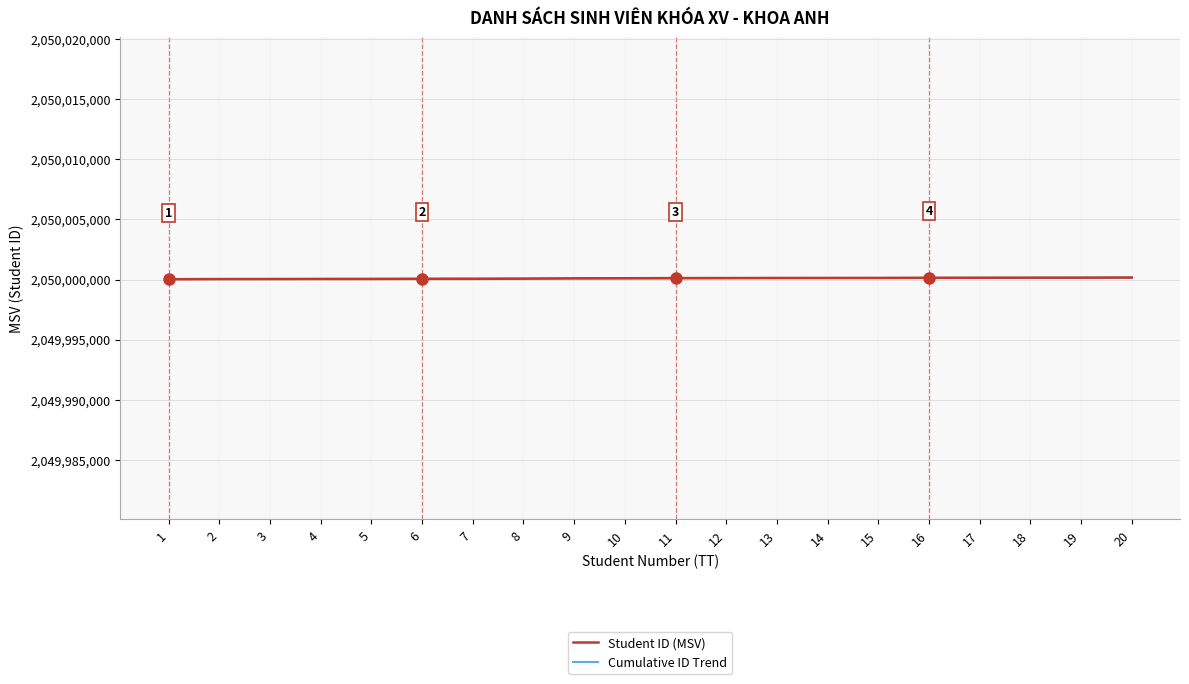

How many lines are shown in the chart?

2